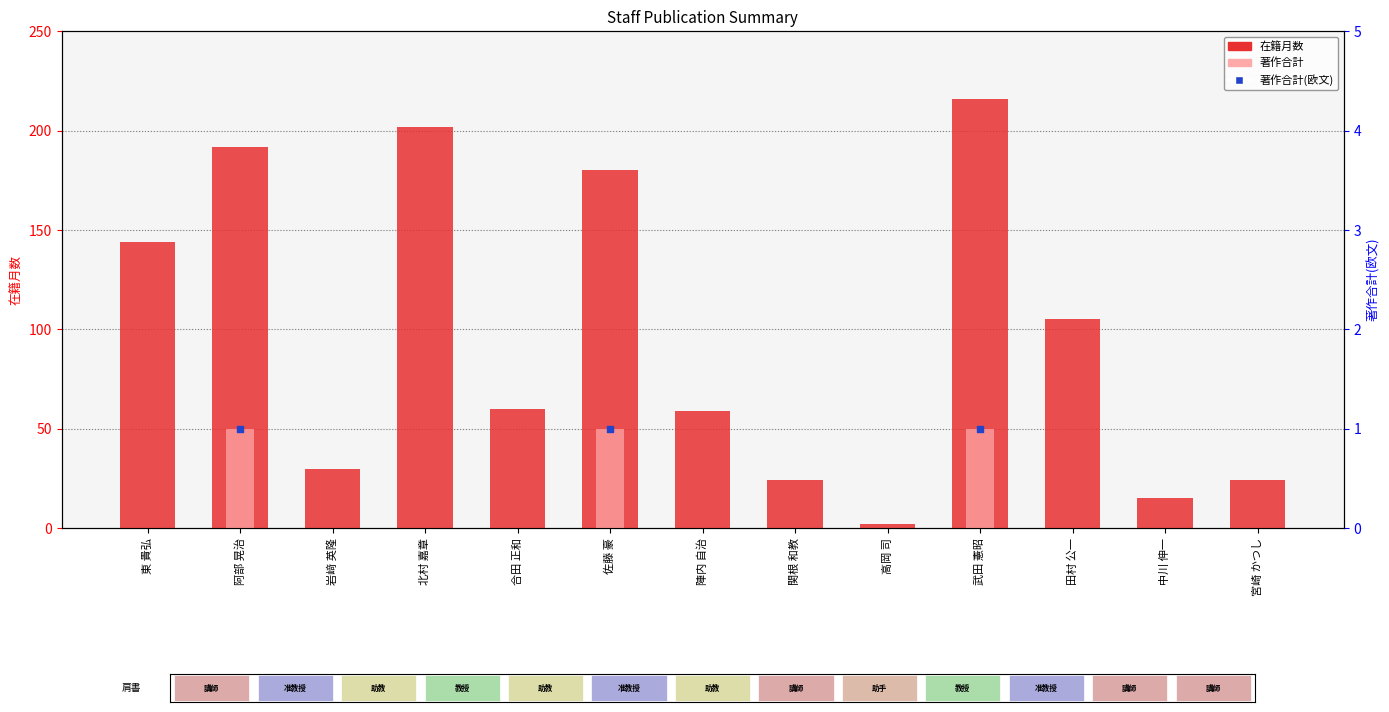

Which series has the largest total across all categories?

在籍月数